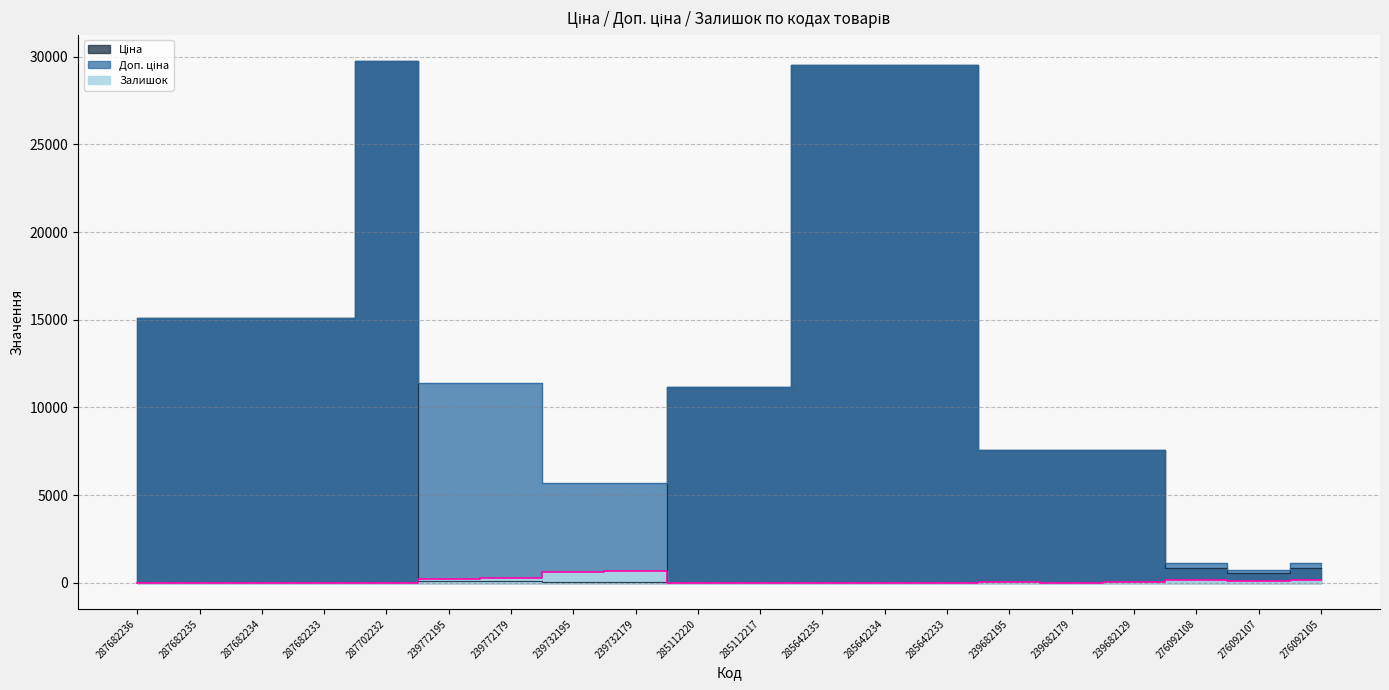

Read the Ціна value at 239682129.

7596.5